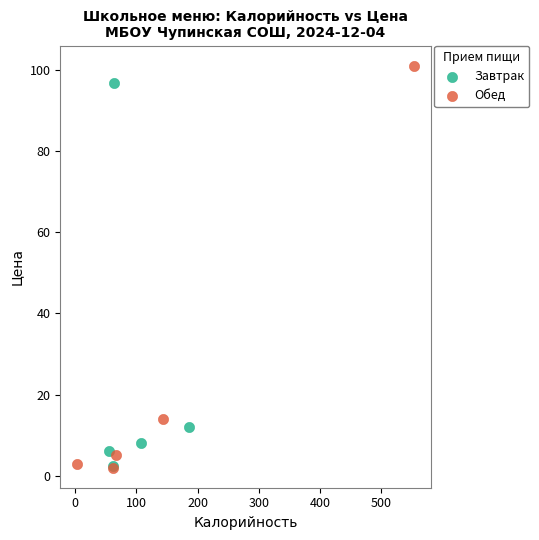

Which series has the widest spread of Y values?

Обед